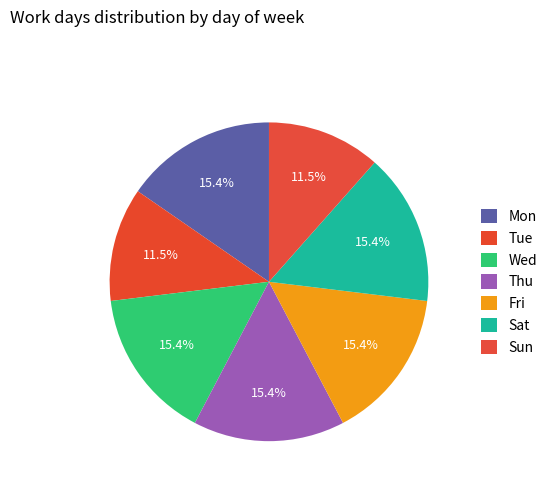

To the nearest percent, what is the average slice percentage?

14%